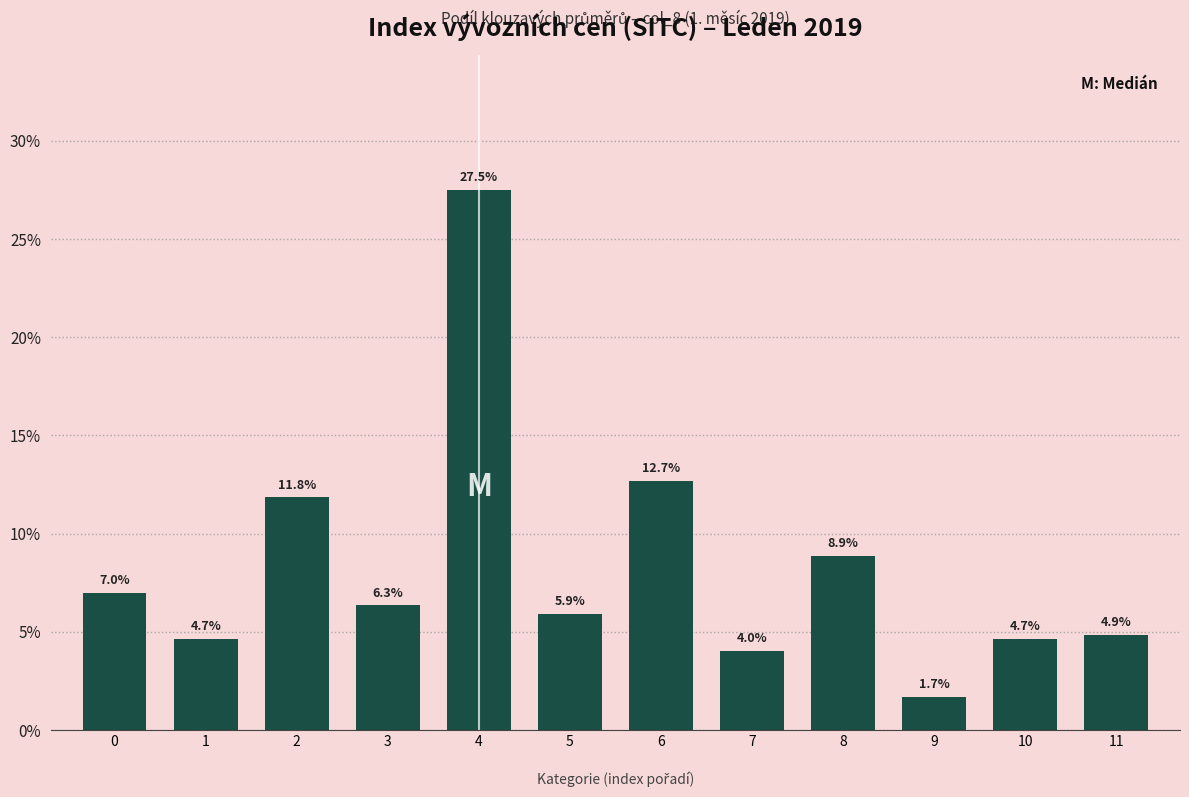

Reading right to left, transcribe all the data shown in this chart.

11=4.9	10=4.7	9=1.7	8=8.9	7=4.0	6=12.7	5=5.9	4=27.5	3=6.3	2=11.8	1=4.7	0=7.0